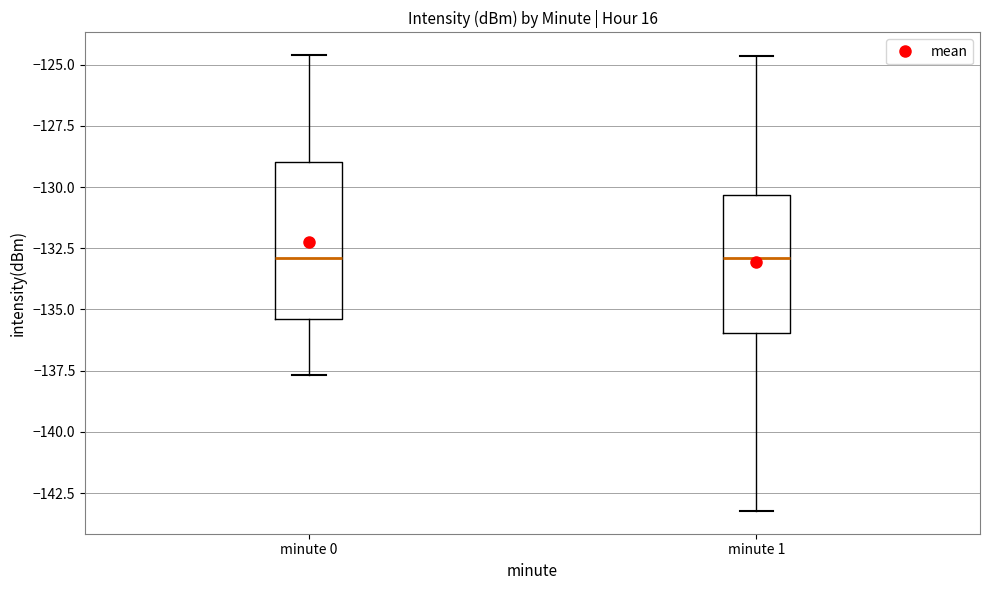

Comparing the boxes themselves (not the whiskers), which one is the tallest?

minute 0